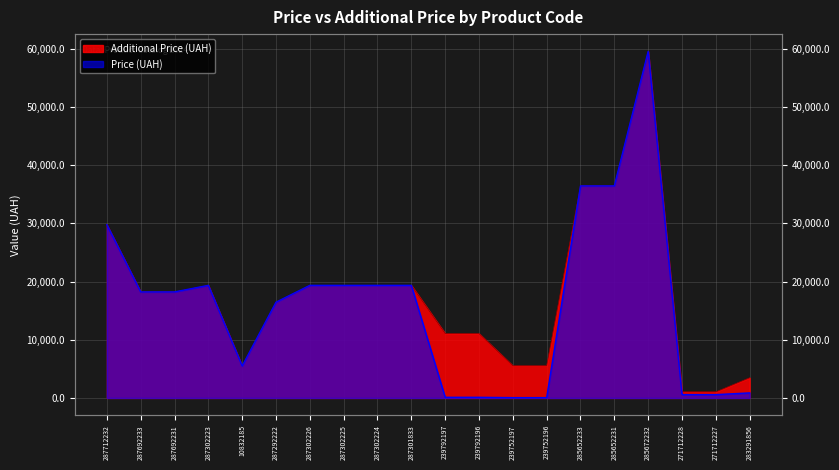

True or false: Additional Price (UAH) has a value of 29606.7 at 287692231.

False